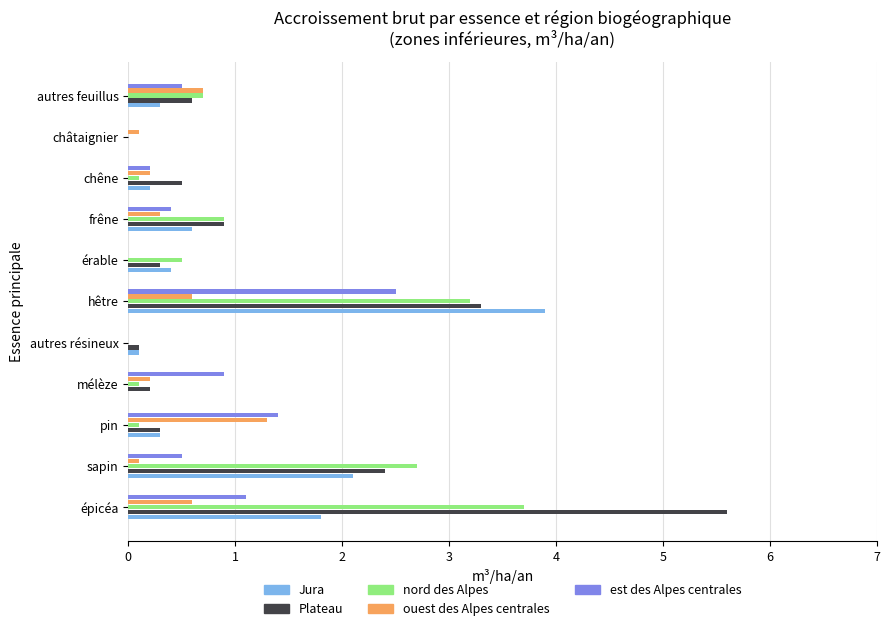

What is the maximum value for est des Alpes centrales?

2.5